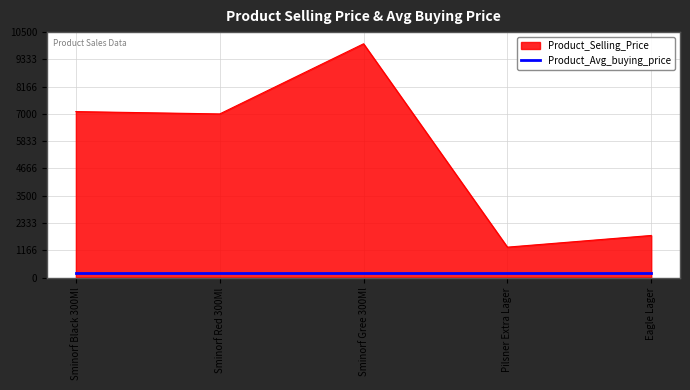

What is the difference between the maximum and second lowest values in the Product_Selling_Price series?

8200